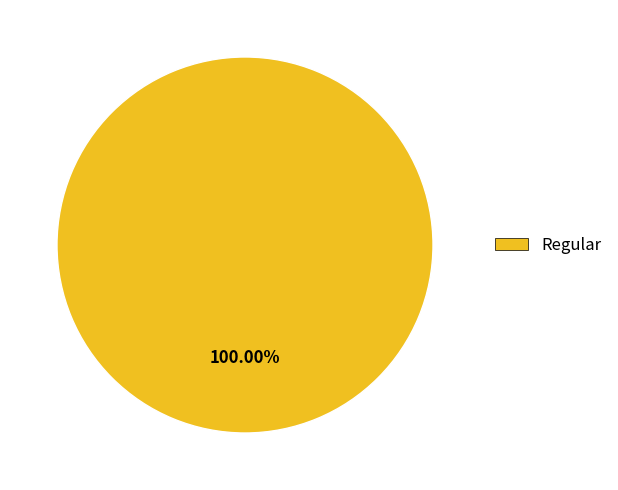

Does Regular represent more than half of the total?

Yes